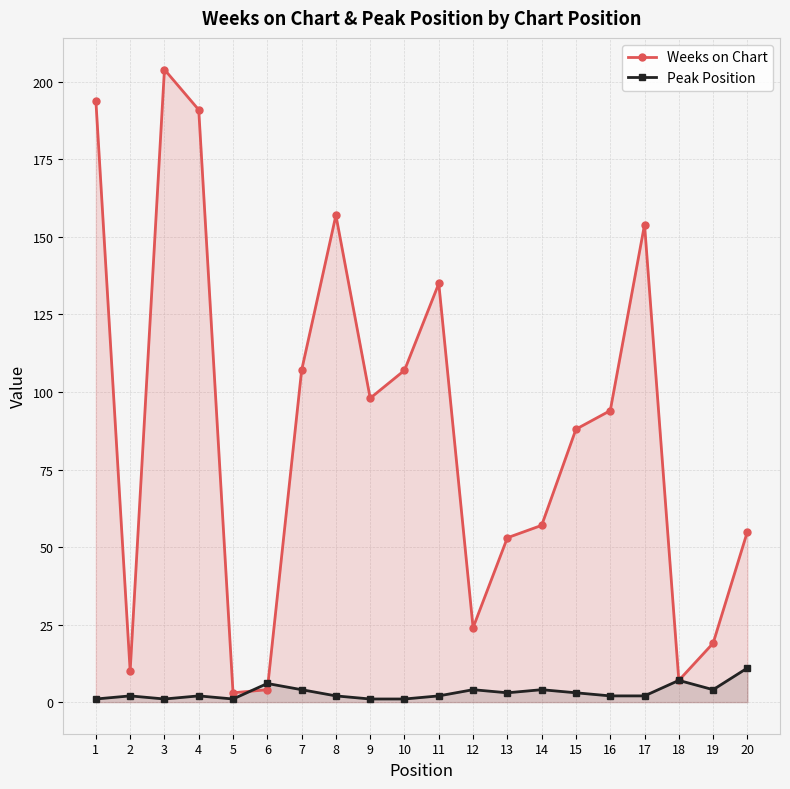

Where does the Peak Position series first go above 2?

6